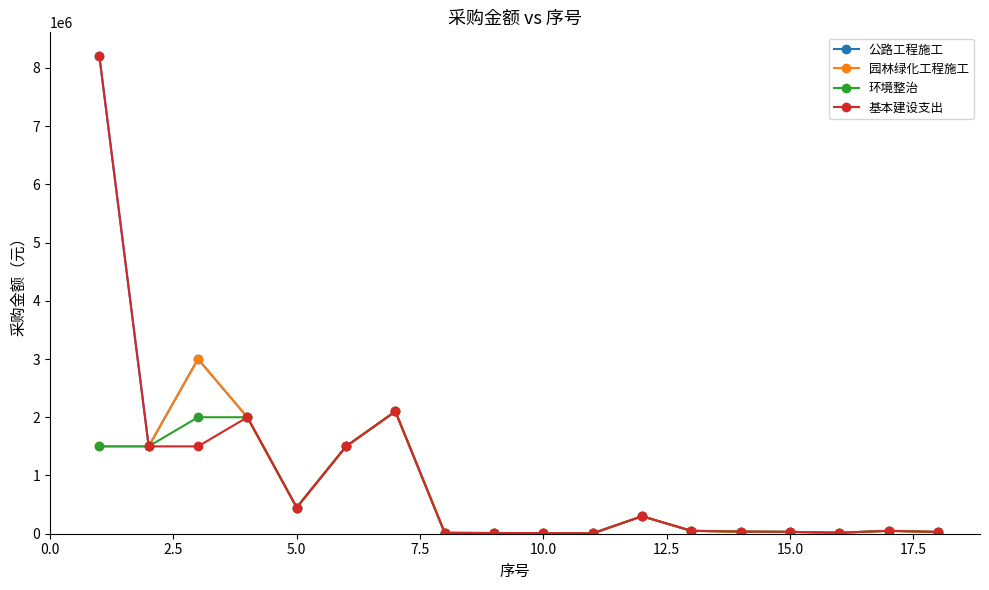

How many distinct data groups are displayed?

4